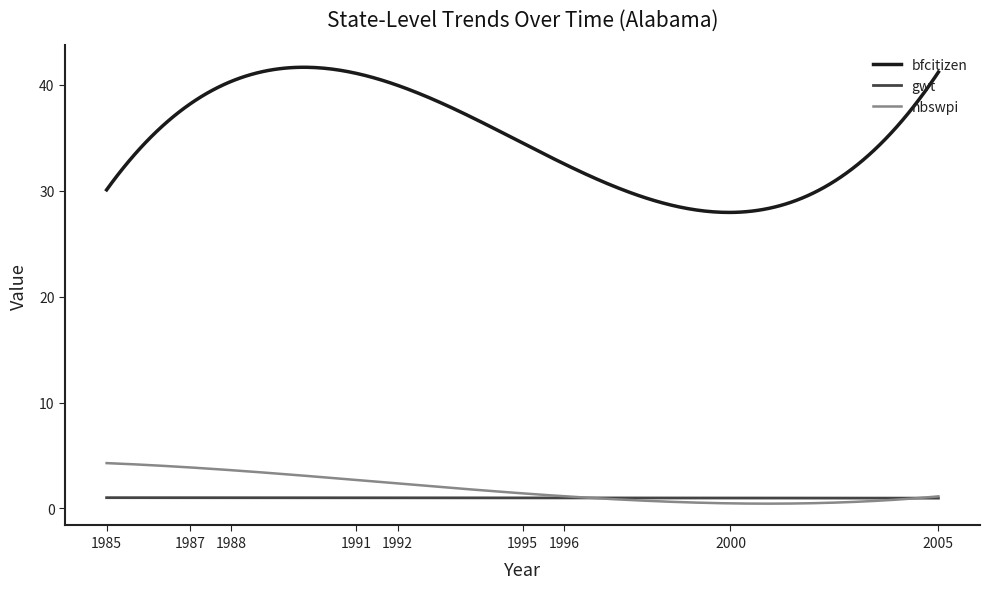

Which series has the largest total across all categories?

bfcitizen